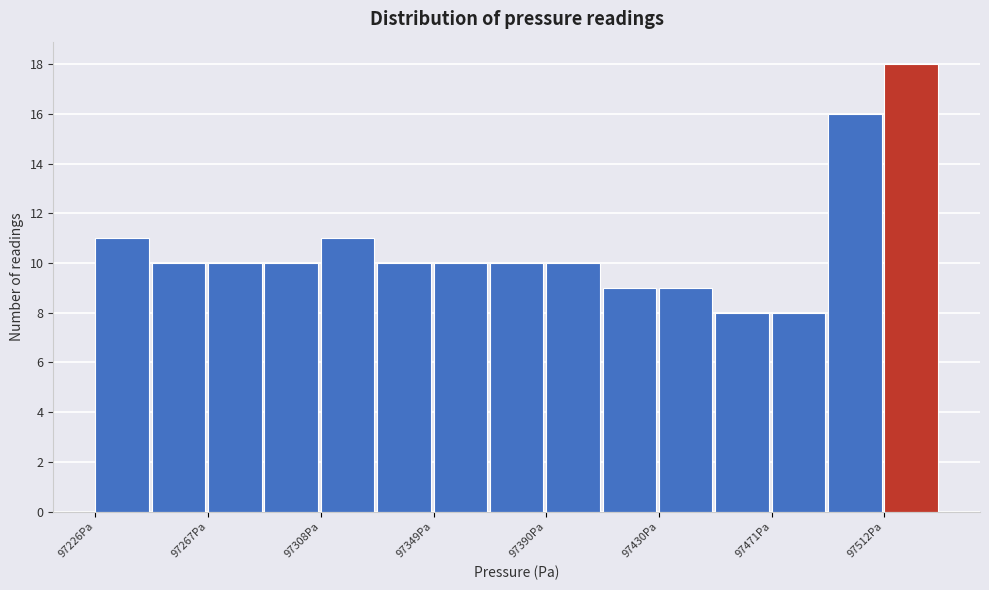

Reading left to right, list every bar in this chart as the range it spans on the x-axis followed by its height. Neither the bar edges nor the heights are printed on the chart, so give them approximately, as read against the axes.

97225 to 97245: 11
97245 to 97265: 10
97265 to 97285: 10
97285 to 97310: 10
97310 to 97330: 11
97330 to 97350: 10
97350 to 97370: 10
97370 to 97390: 10
97390 to 97410: 10
97410 to 97430: 9
97430 to 97450: 9
97450 to 97470: 8
97470 to 97490: 8
97490 to 97510: 16
97510 to 97535: 18